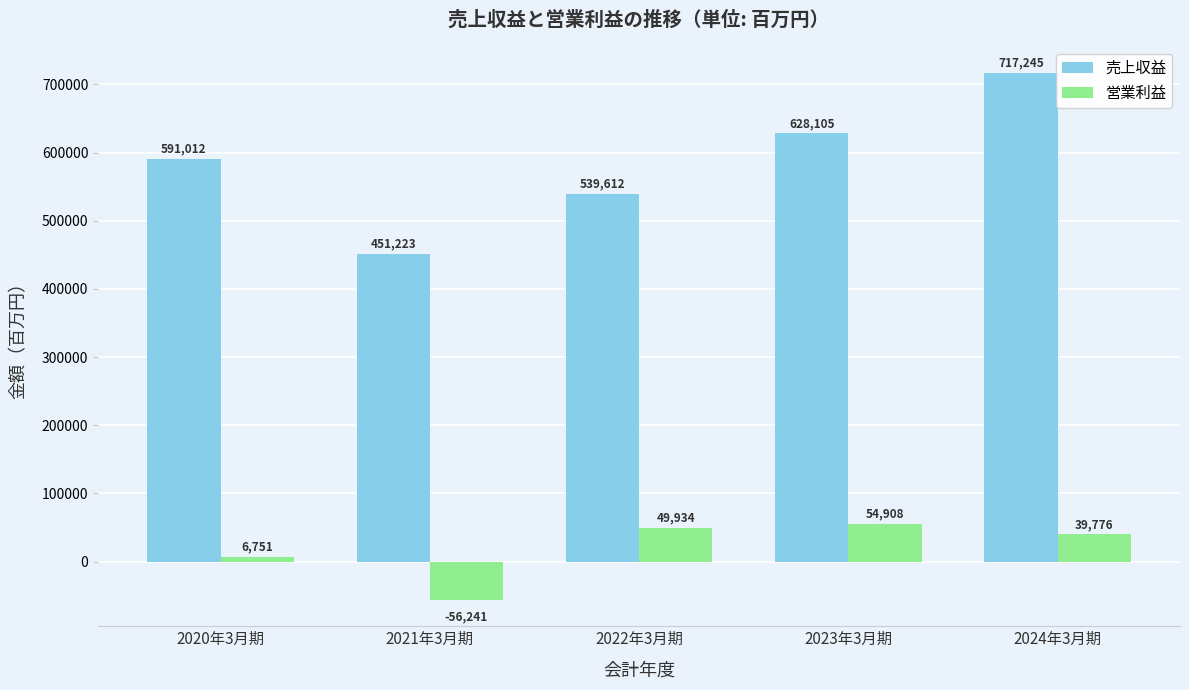

What are all the series names shown in the legend?

売上収益, 営業利益